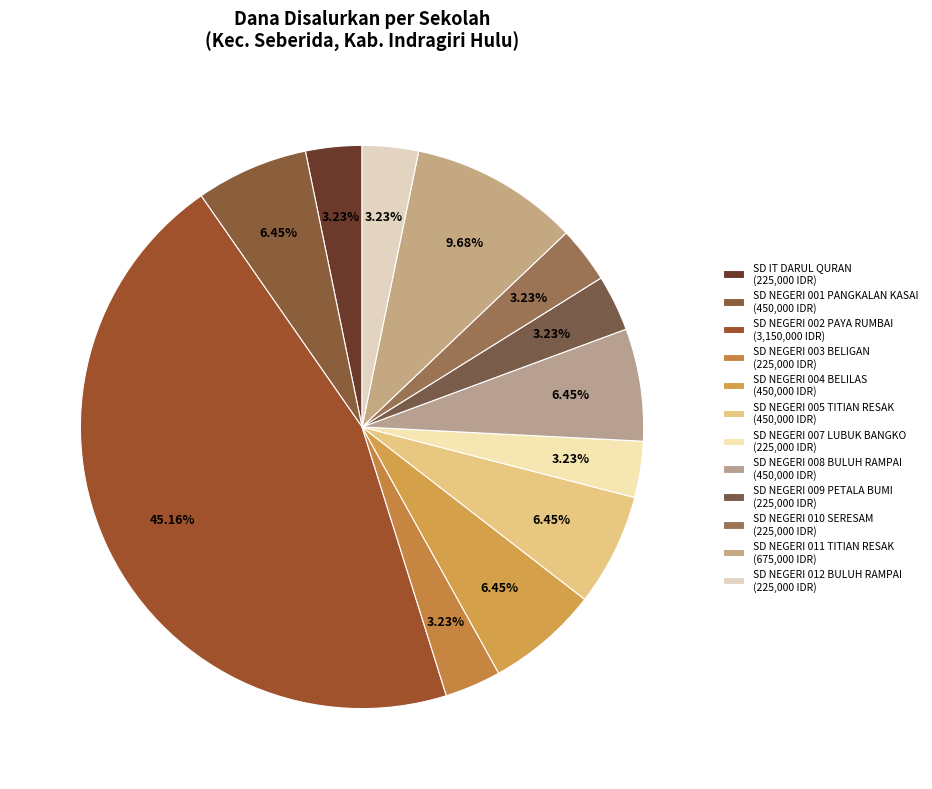

Count the number of slices in the pie.

12